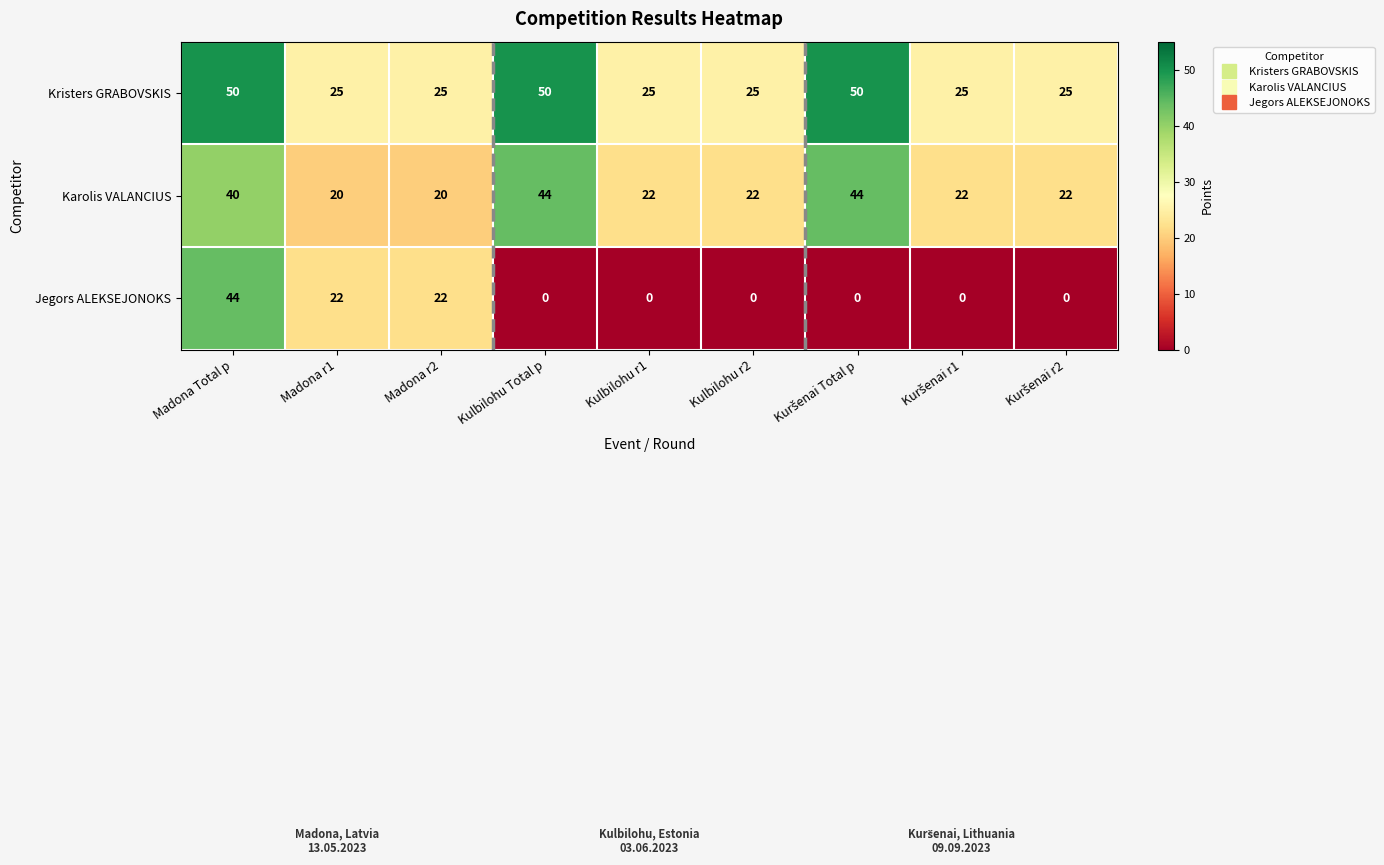

The value of Karolis VALANCIUS at Kulbilohu r2 is 22. True or false?

True